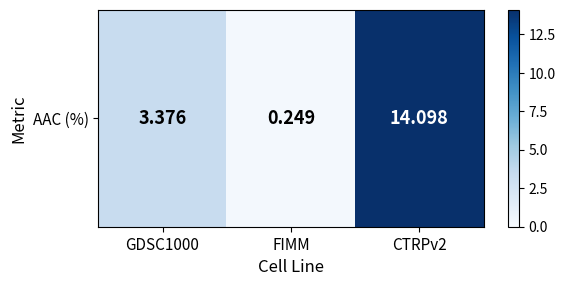

Rank the categories by value from highest to lowest.

CTRPv2, GDSC1000, FIMM